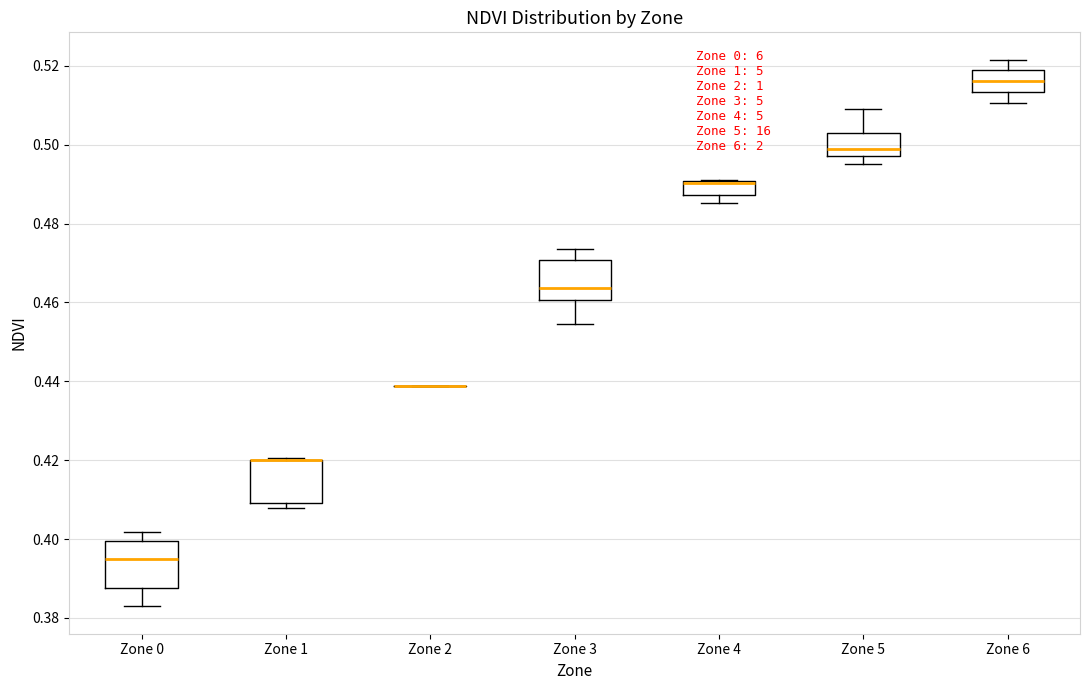

Reading left to right, read every box against the y-axis: the position of its median line, the range the box covers, and the ends of its whiskers. The values are not printed on the chart, so give them approximately, as read against the axis.

Zone 0: median 0.396, box 0.388 to 0.400, whiskers 0.382 to 0.402
Zone 1: median 0.420 (drawn on the box's upper edge), box 0.410 to 0.420, whiskers 0.408 to 0.420
Zone 2: box collapsed to a line at 0.438, whiskers 0.438 to 0.438
Zone 3: median 0.464, box 0.460 to 0.470, whiskers 0.454 to 0.474
Zone 4: median 0.490 (drawn on the box's upper edge), box 0.488 to 0.490, whiskers 0.486 to 0.490
Zone 5: median 0.498 (just above the box's lower edge), box 0.498 to 0.502, whiskers 0.494 to 0.510
Zone 6: median 0.516, box 0.514 to 0.518, whiskers 0.510 to 0.522